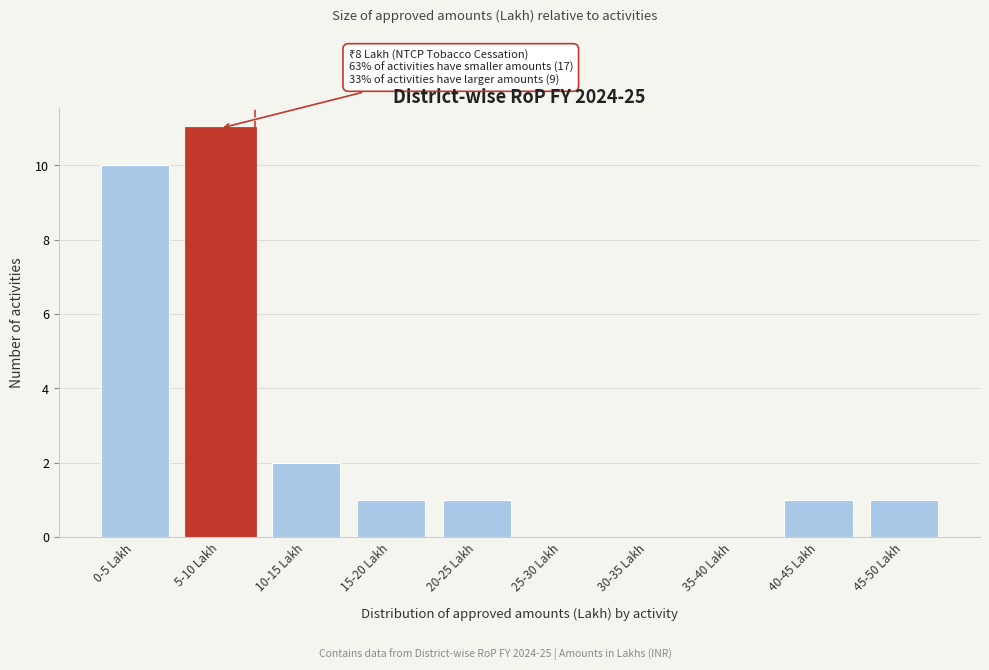

Reading left to right, what are all the values shown in this chart?

0-5 Lakh=10	5-10 Lakh=11	10-15 Lakh=2	15-20 Lakh=1	20-25 Lakh=1	25-30 Lakh=0	30-35 Lakh=0	35-40 Lakh=0	40-45 Lakh=1	45-50 Lakh=1